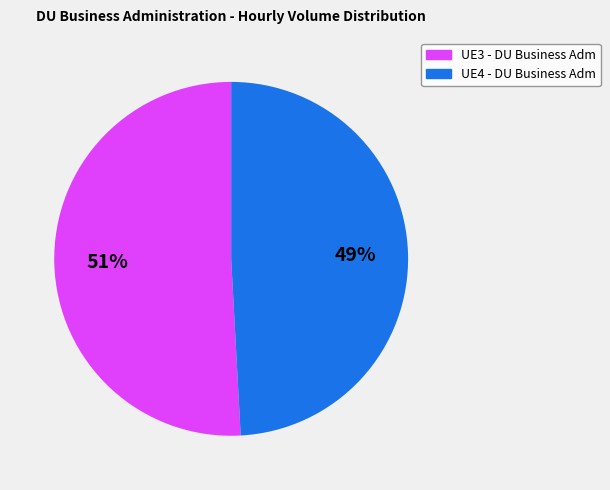

Is there a majority slice in this chart?

Yes